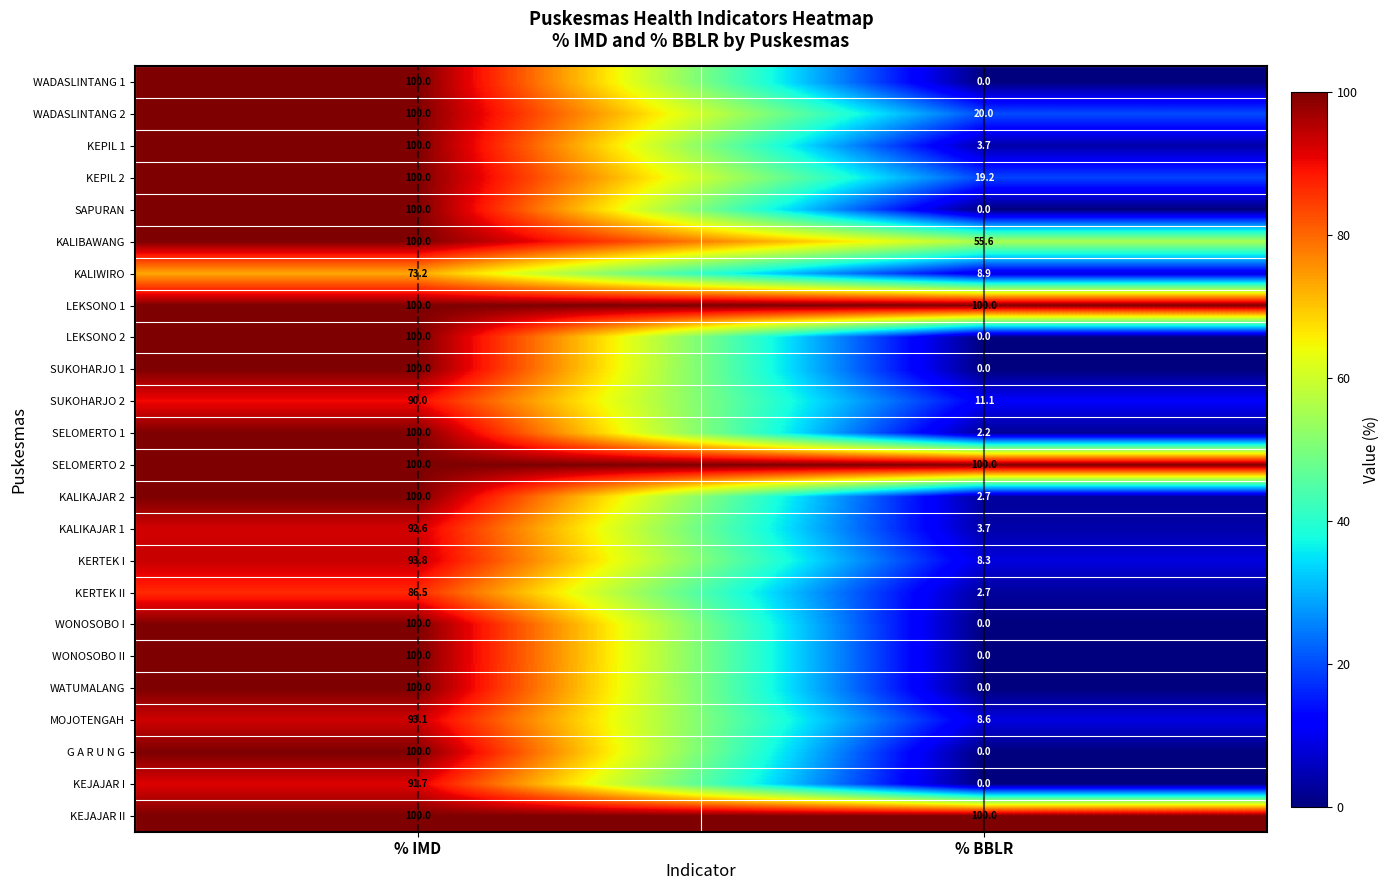

Rank the categories by WATUMALANG value from highest to lowest.

% IMD, % BBLR